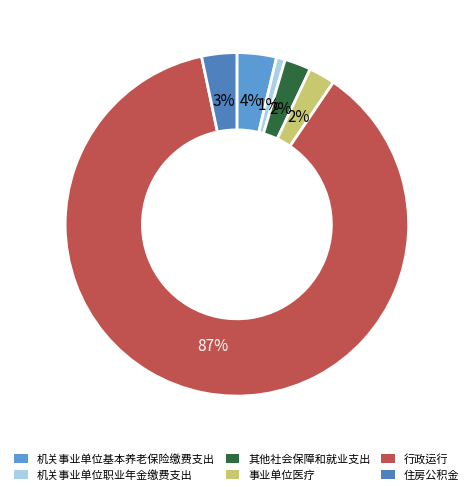

Combined, do 其他社会保障和就业支出 and 机关事业单位基本养老保险缴费支出 account for over 50%?

No